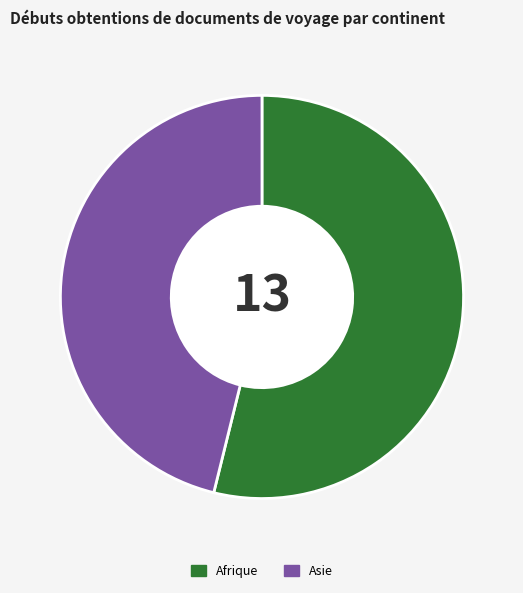

Combined, do Asie and Afrique account for over 50%?

Yes